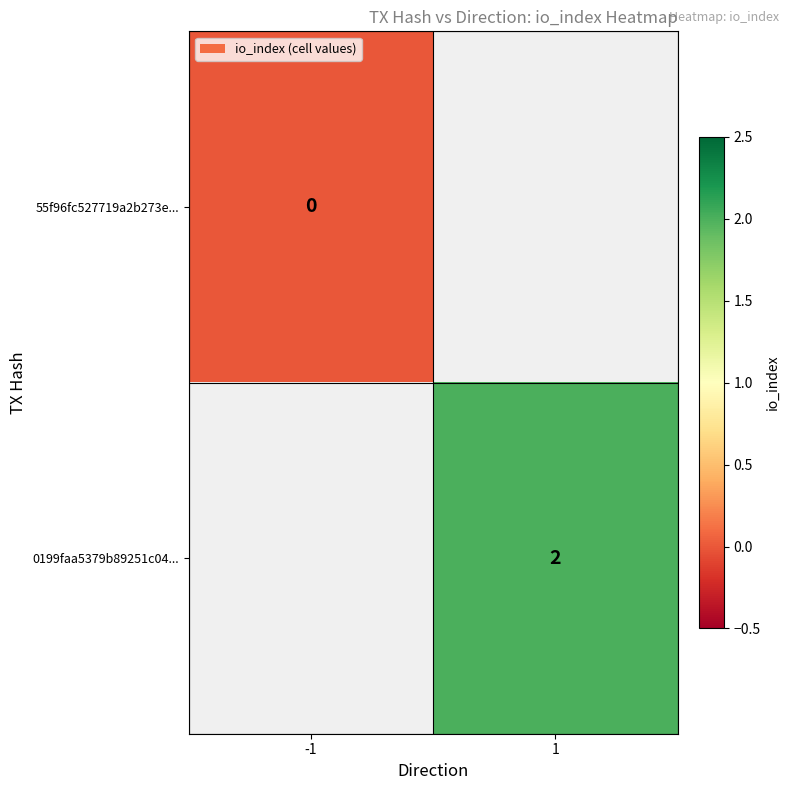

Is the value of 55f96fc527719a2b273e... at -1 greater than the value of 0199faa5379b89251c04... at 1?

No